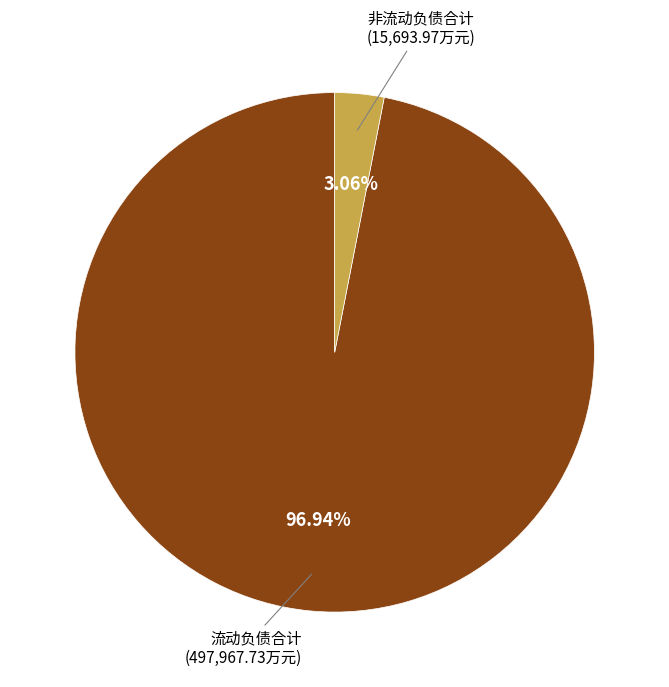

Is there any slice that represents more than half of the pie?

Yes